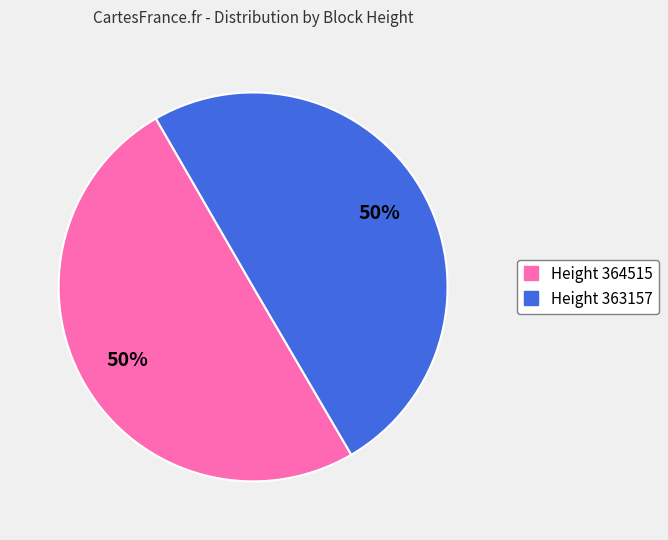

To the nearest percent, what is the average slice percentage?

50%